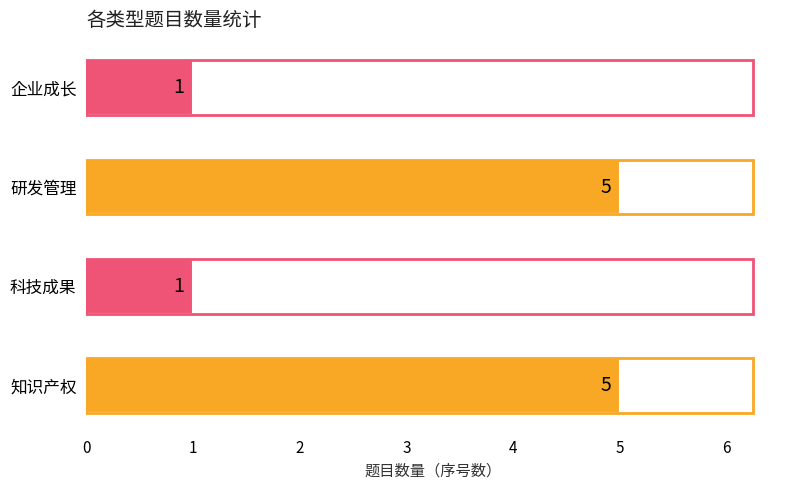

The value at 知识产权 is 2. True or false?

False